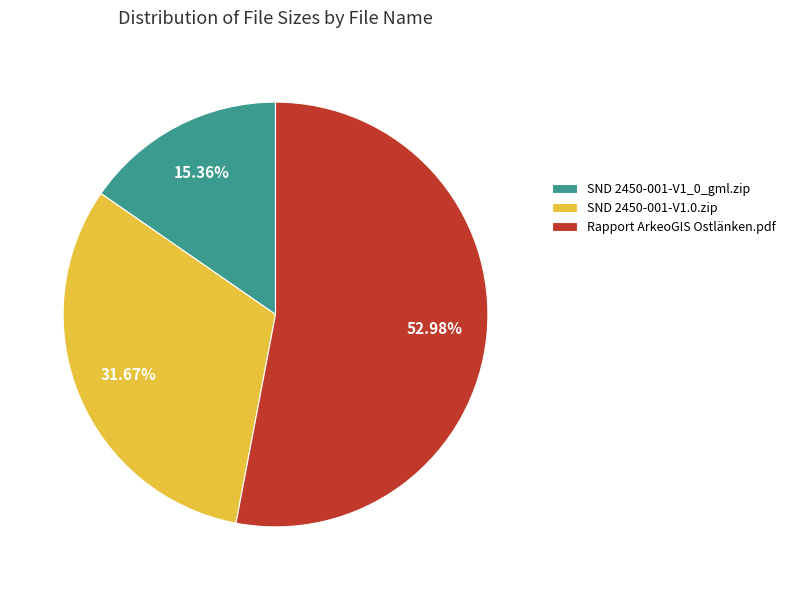

Do Rapport ArkeoGIS Ostlänken.pdf and SND 2450-001-V1_0_gml.zip together represent more than half of the pie?

Yes